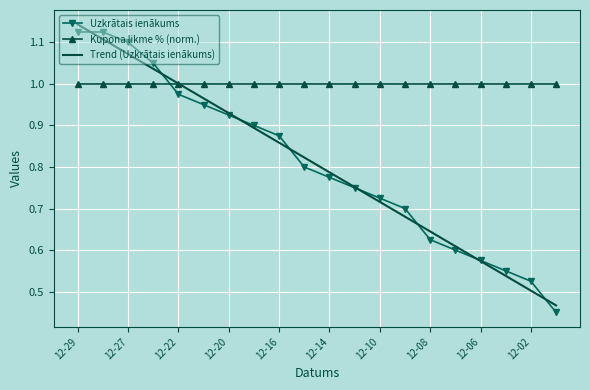

After their last crossing, which series has the higher values: Kupona likme % (norm.) or Trend (Uzkrātais ienākums)?

Kupona likme % (norm.)